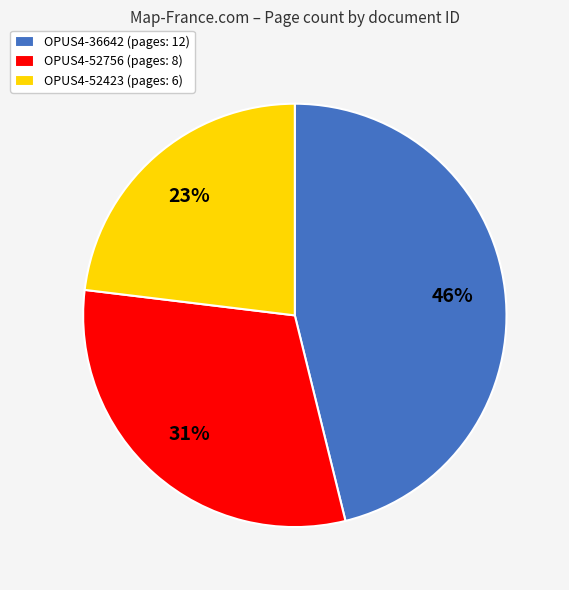

To the nearest percent, what is the combined percentage of OPUS4-52756 and OPUS4-36642?

77%